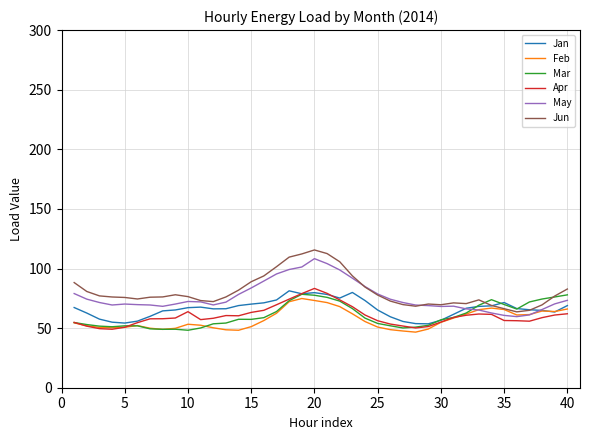

Which series has the largest range (max minus min)?

Jun